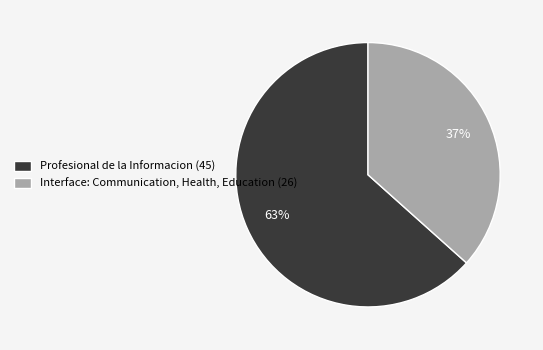

Combined, do Profesional de la Informacion and Interface: Communication, Health, Education account for over 50%?

Yes